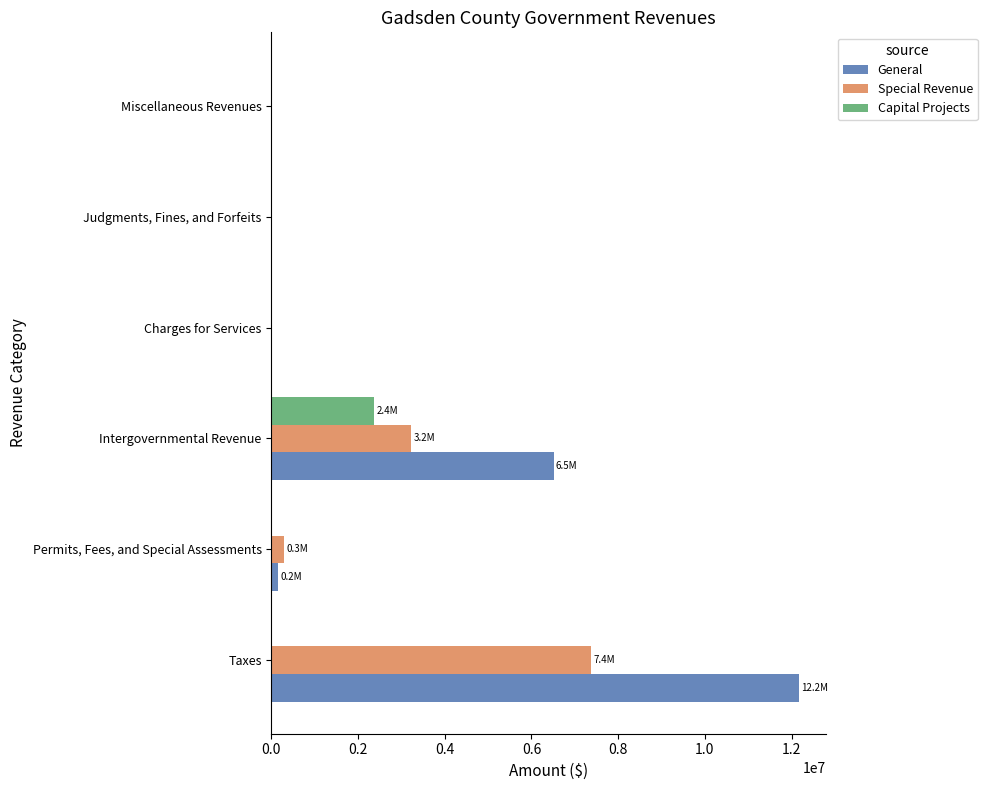

How many distinct data groups are displayed?

3